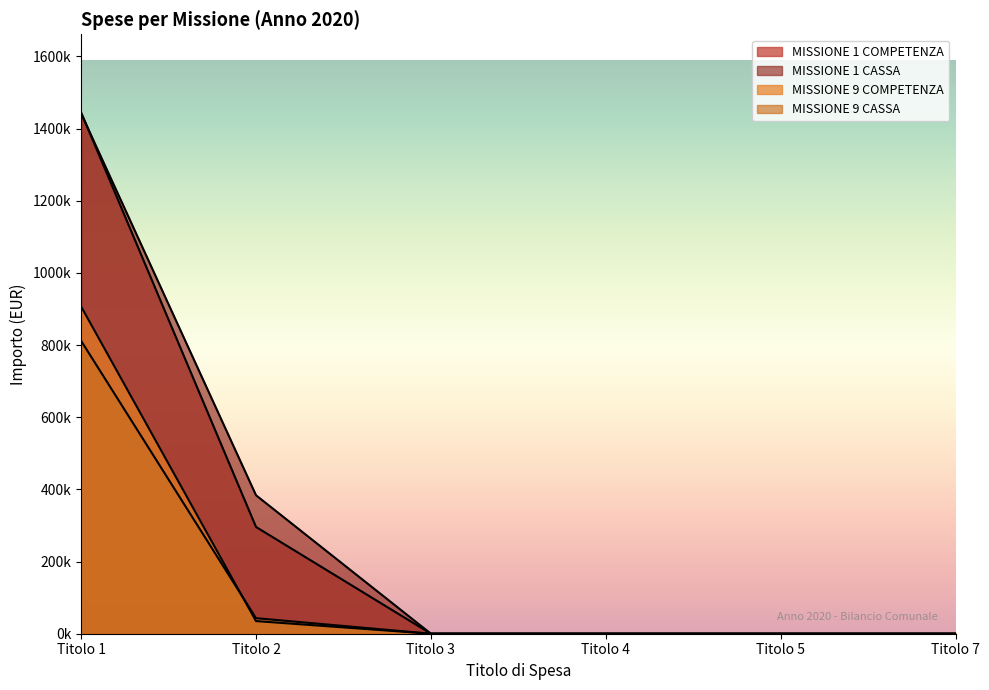

Is it true that MISSIONE 9 COMPETENZA equals 0.0 at Titolo 4?

True